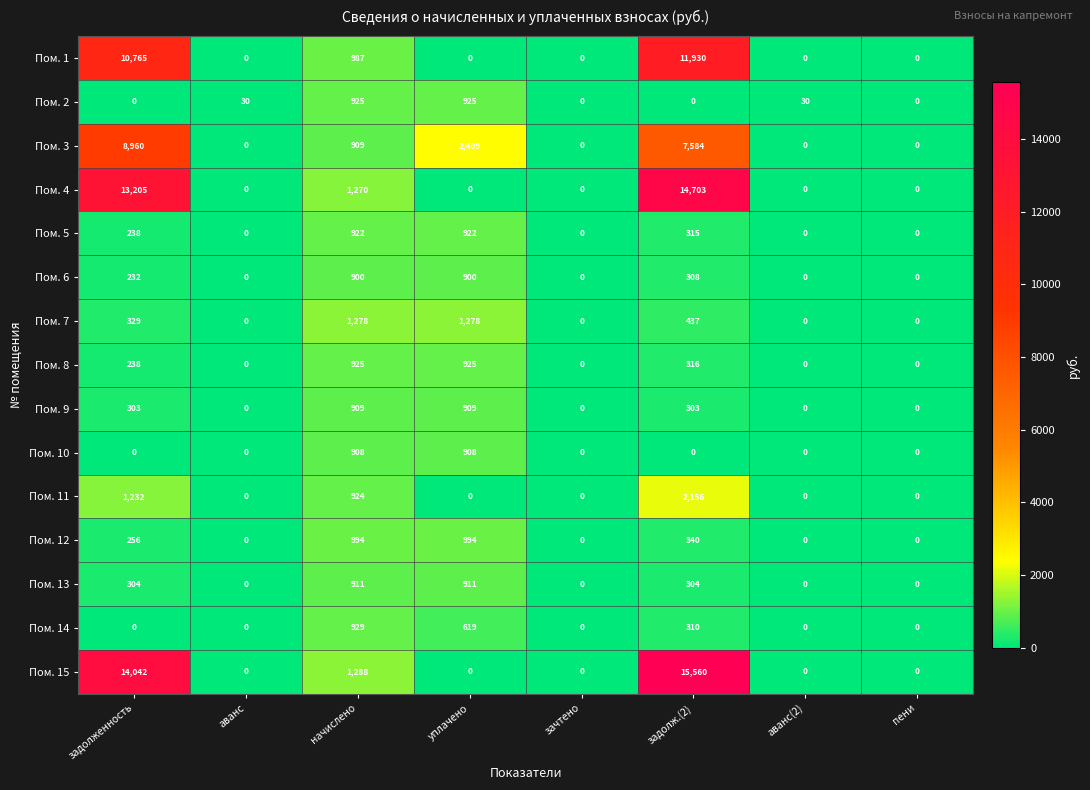

At how many categories does at least one series exceed 3047?

2